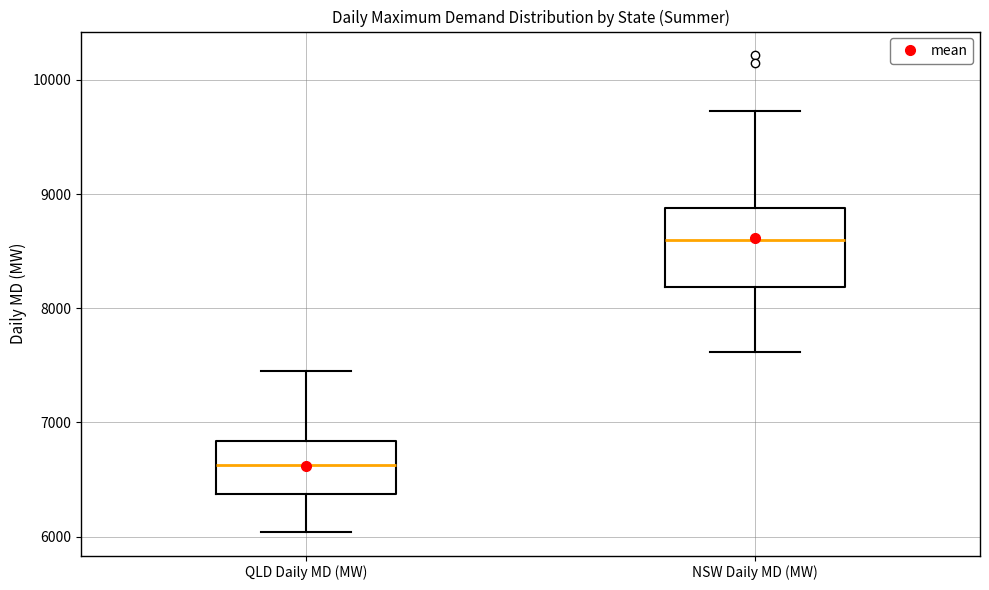

Reading left to right, read every box against the y-axis: the position of its median line, the range the box covers, and the ends of its whiskers. The values are not printed on the chart, so give them approximately, as read against the axis.

QLD Daily MD (MW): median 6600, box 6400 to 6800, whiskers 6000 to 7500
NSW Daily MD (MW): median 8600, box 8200 to 8900, whiskers 7600 to 9700